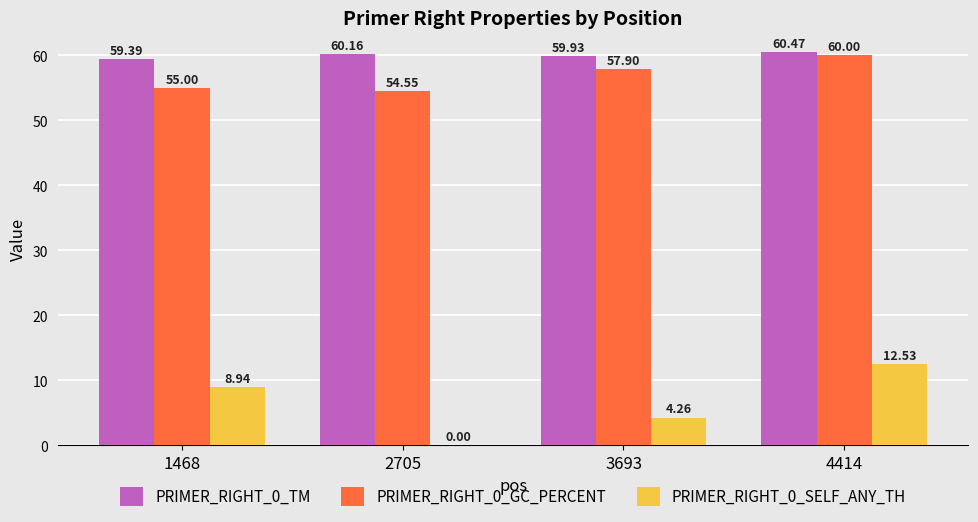

True or false: PRIMER_RIGHT_0_GC_PERCENT has a value of 24.7 at 2705.

False